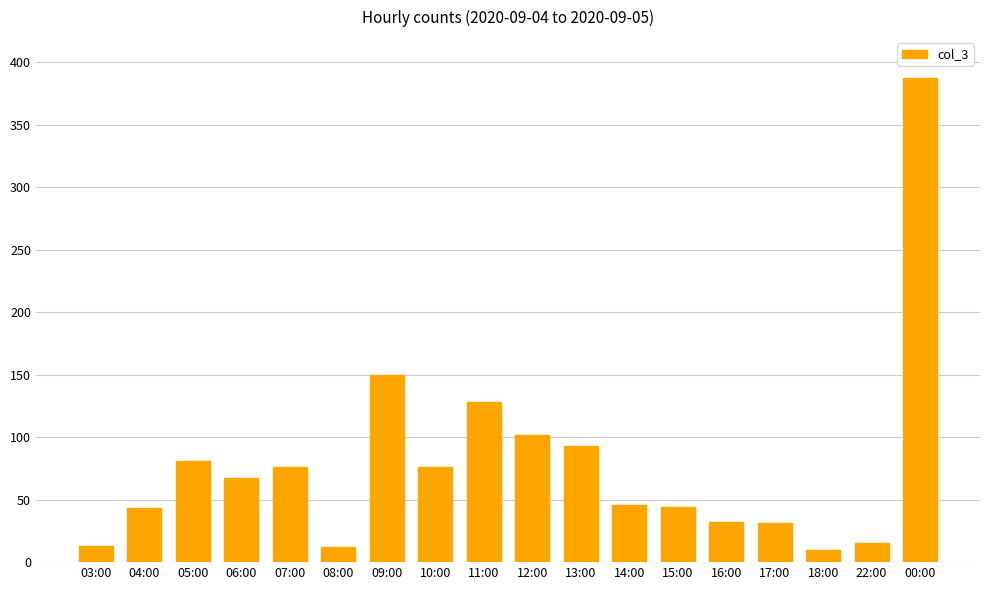

What position from the right is 03:00?

18